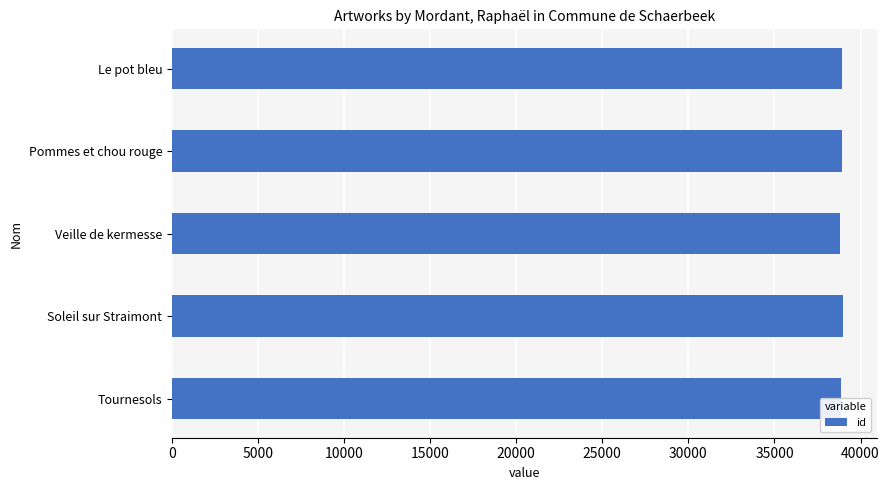

What is the smallest value displayed?

38818